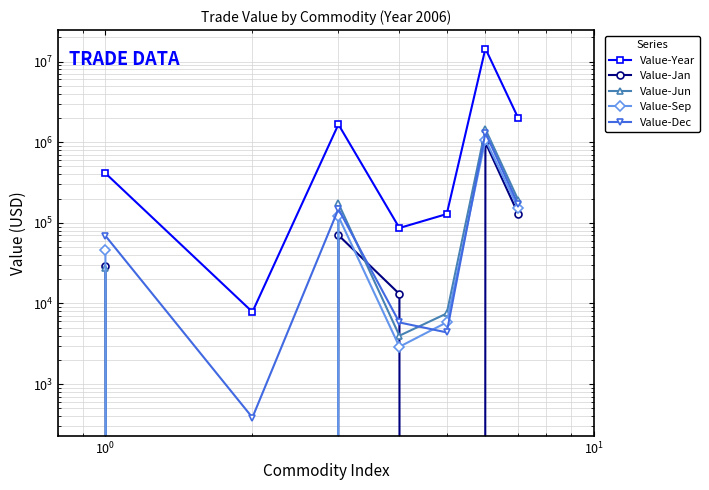

True or false: Value-Sep and Value-Jan cross at least once.

True